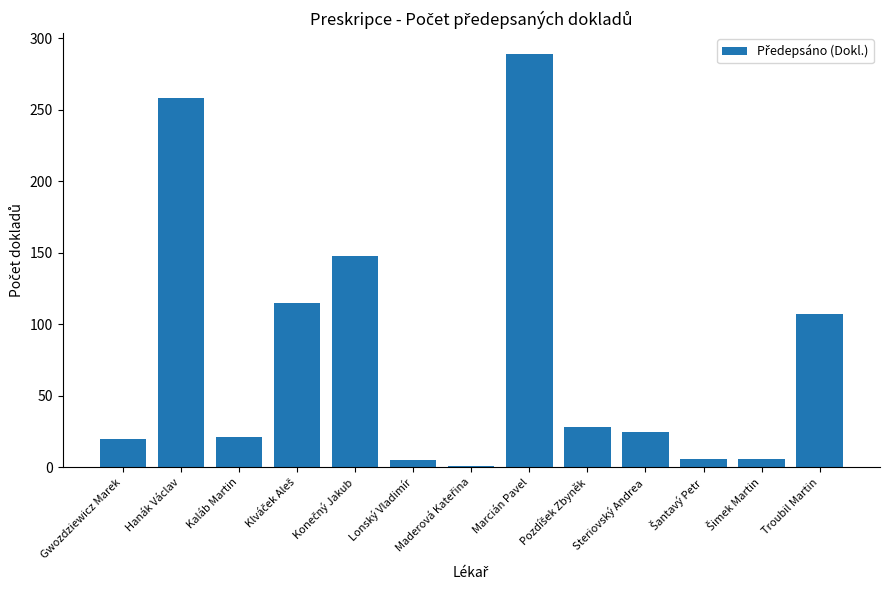

What is the value of the 13th bar from the left?

107